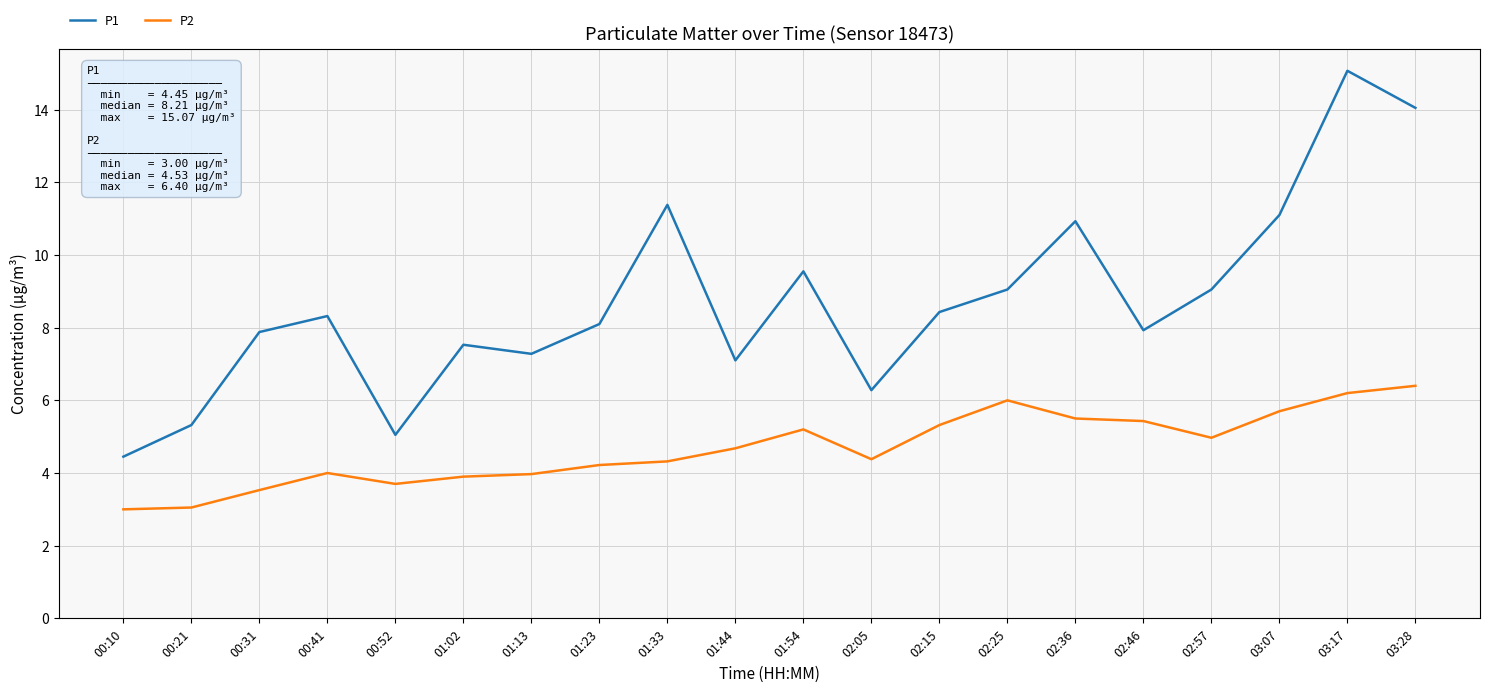

What position from the right is 02:36?

6